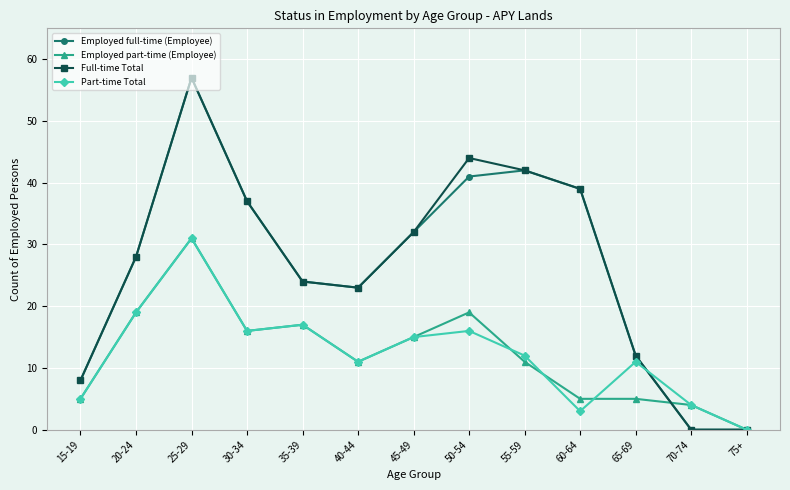

How many data points in Full-time Total are less than 28?

6